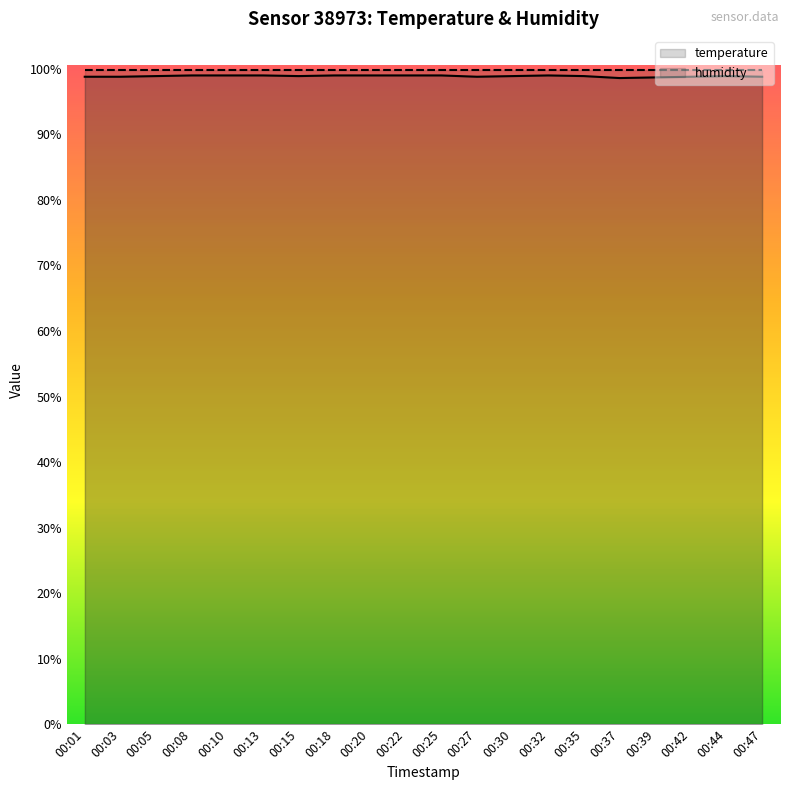

What is the change in value from 00:05 to 00:10?

+0.1